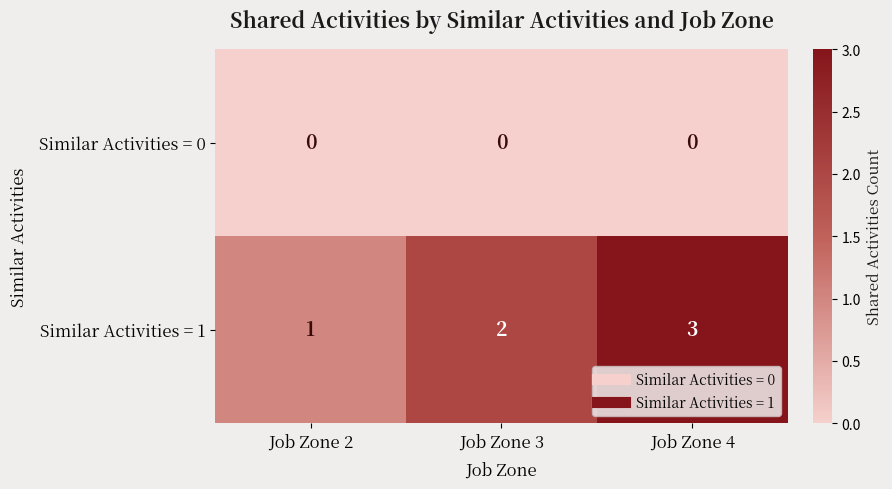

Is the value of Similar Activities = 0 at Job Zone 4 greater than the value of Similar Activities = 1 at Job Zone 2?

No